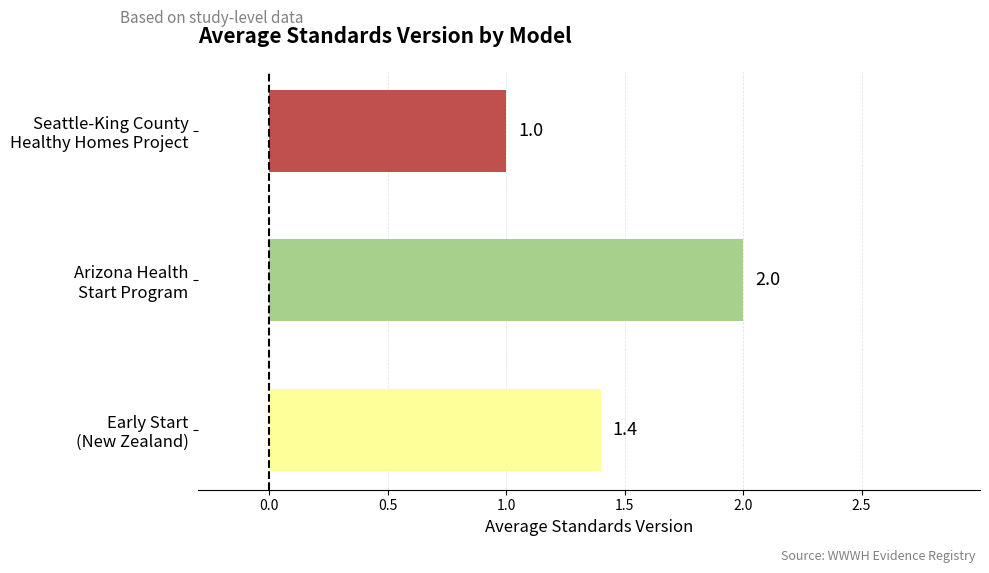

Which label corresponds to the smallest value in the chart?

Seattle-King County
Healthy Homes Project